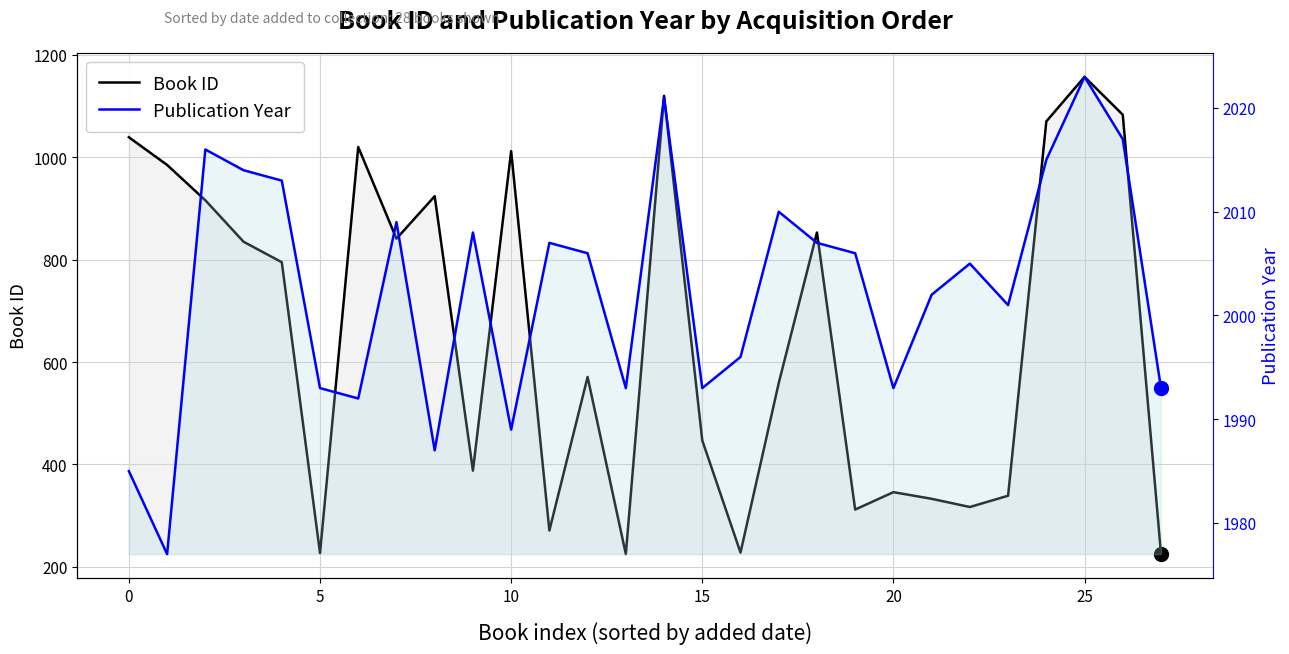

Reading left to right, transcribe all the data shown in this chart.

Book ID: 1039	985	916	835	795	227	1020	841	924	388	1012	271	571	225	1120	447	228	559	853	312	346	333	317	339	1070	1157	1083	226
Publication Year: 1985	1977	2016	2014	2013	1993	1992	2009	1987	2008	1989	2007	2006	1993	2021	1993	1996	2010	2007	2006	1993	2002	2005	2001	2015	2023	2017	1993